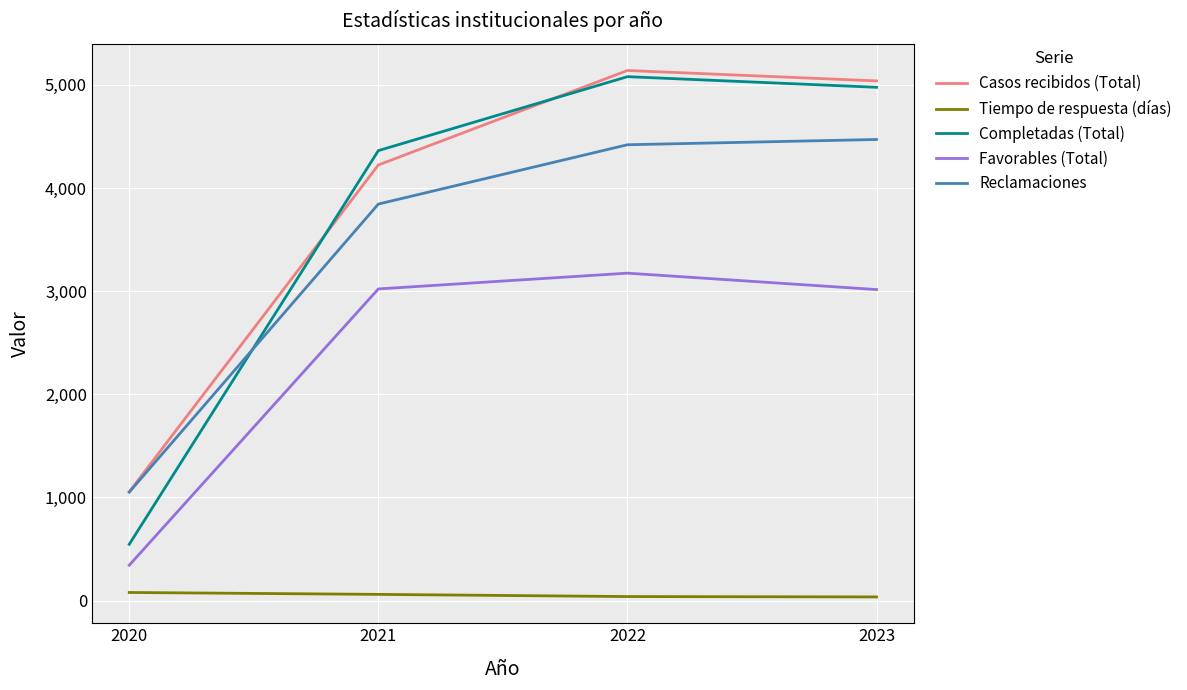

At which label is Reclamaciones closest to 2761?

2021